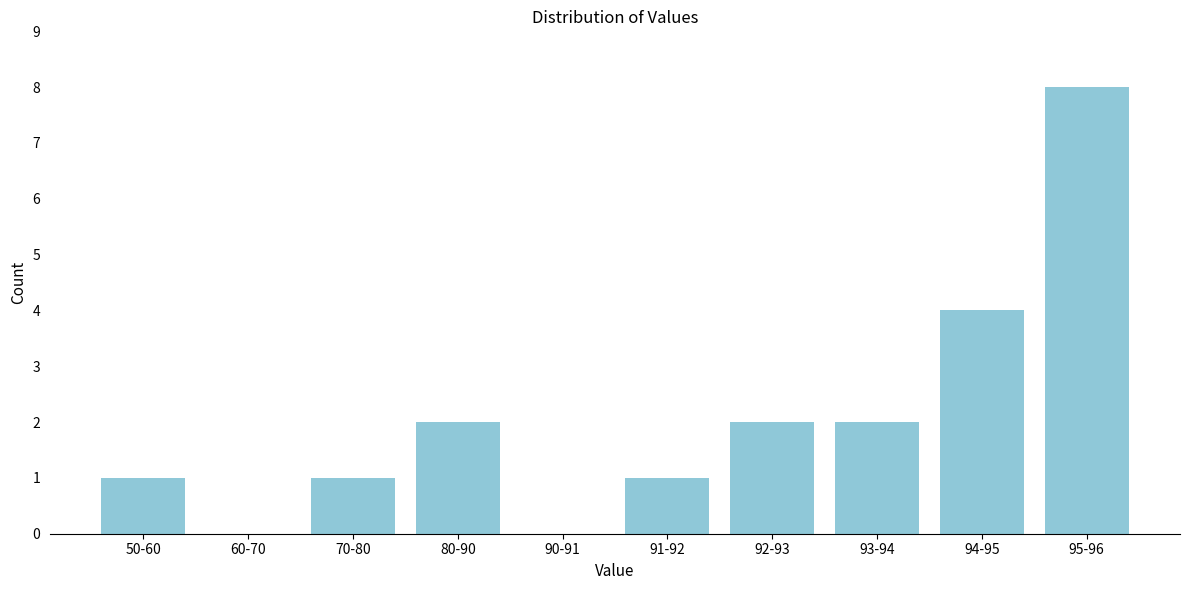

Reading left to right, transcribe all the data shown in this chart.

50-60=1	60-70=0	70-80=1	80-90=2	90-91=0	91-92=1	92-93=2	93-94=2	94-95=4	95-96=8